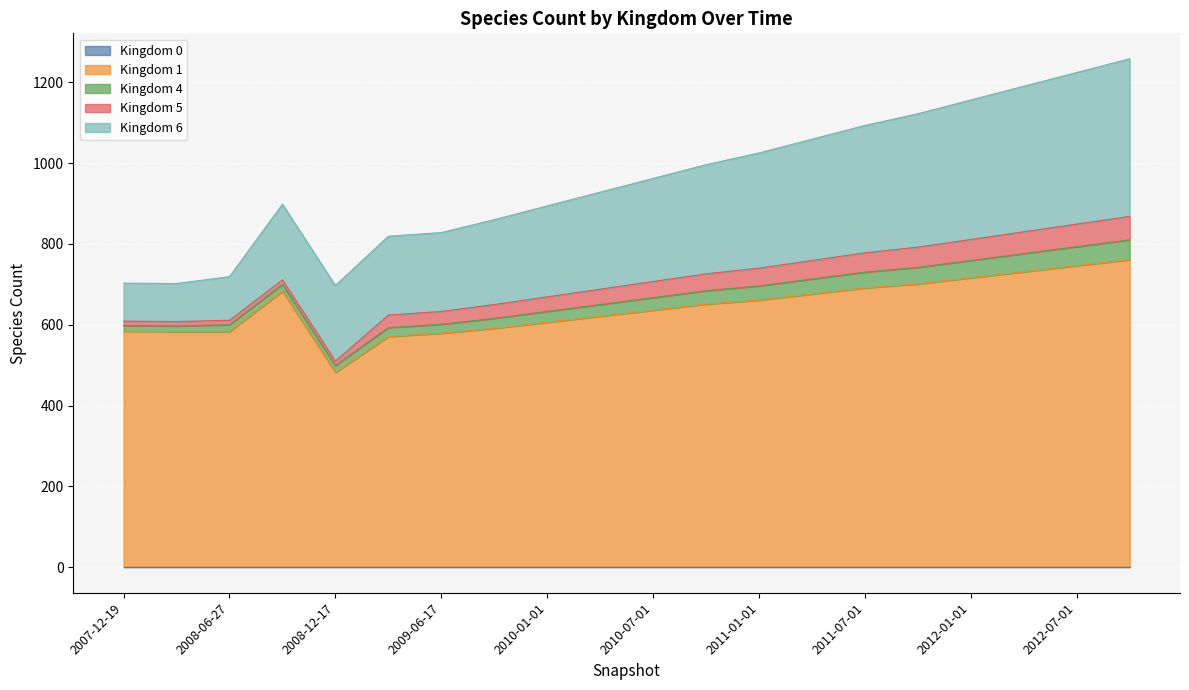

Rank the categories by 4 value from lowest to highest.

2007-12-19, 2008-04-01, 2008-06-27, 2008-10-10, 2008-12-17, 2009-04-06, 2009-06-17, 2009-09-01, 2010-01-01, 2010-04-01, 2010-07-01, 2010-10-01, 2011-01-01, 2011-04-01, 2011-07-01, 2011-10-01, 2012-01-01, 2012-04-01, 2012-07-01, 2012-10-01